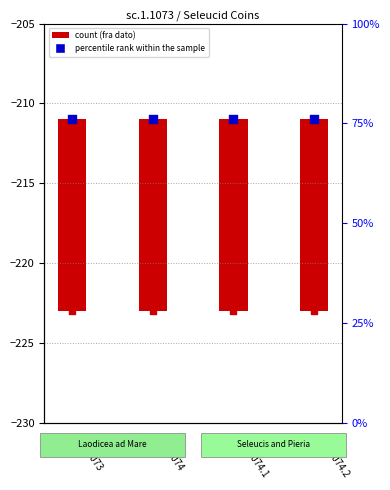

At how many categories does at least one series exceed -214?

4